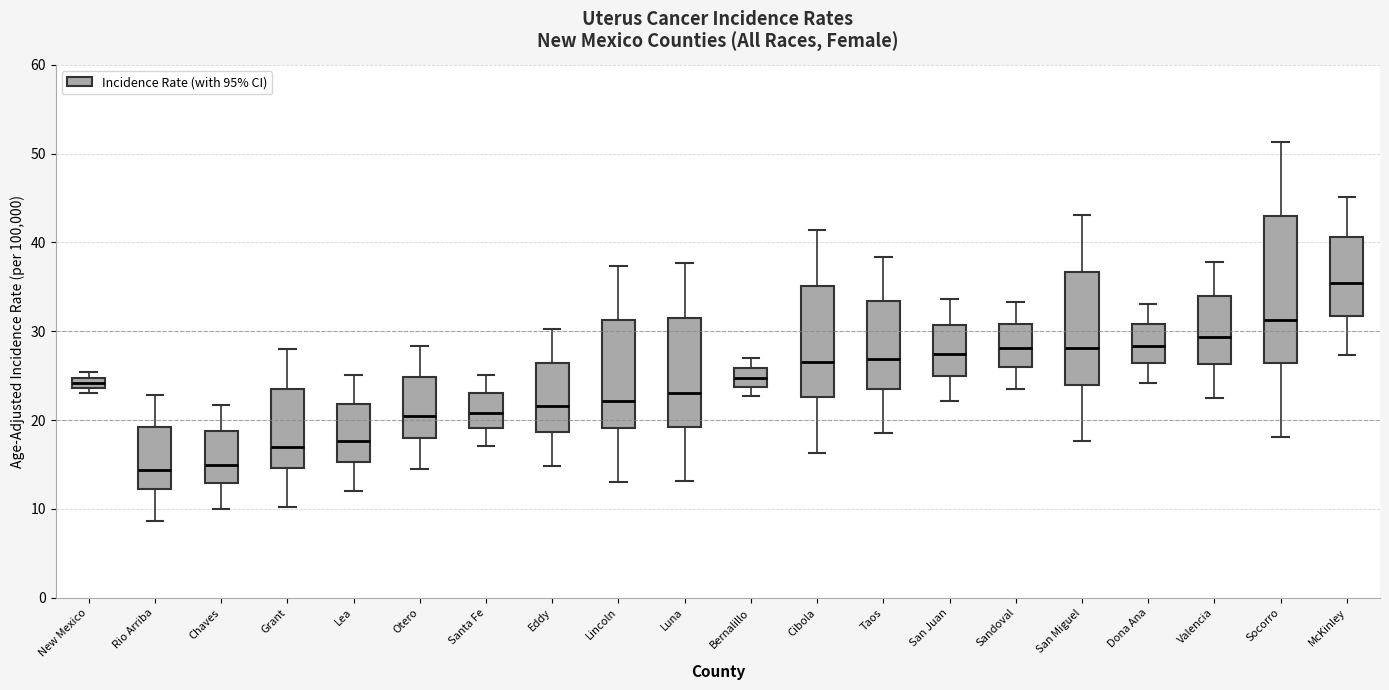

Which box is the tallest, from its lower edge to its upper edge?

Socorro